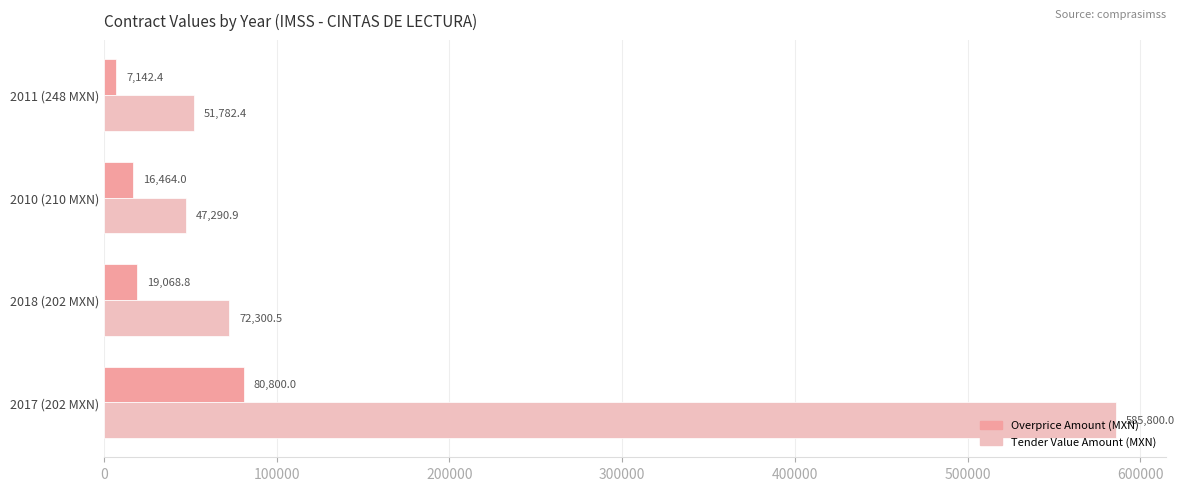

Which label corresponds to the smallest value in the chart?

2011 (248 MXN)